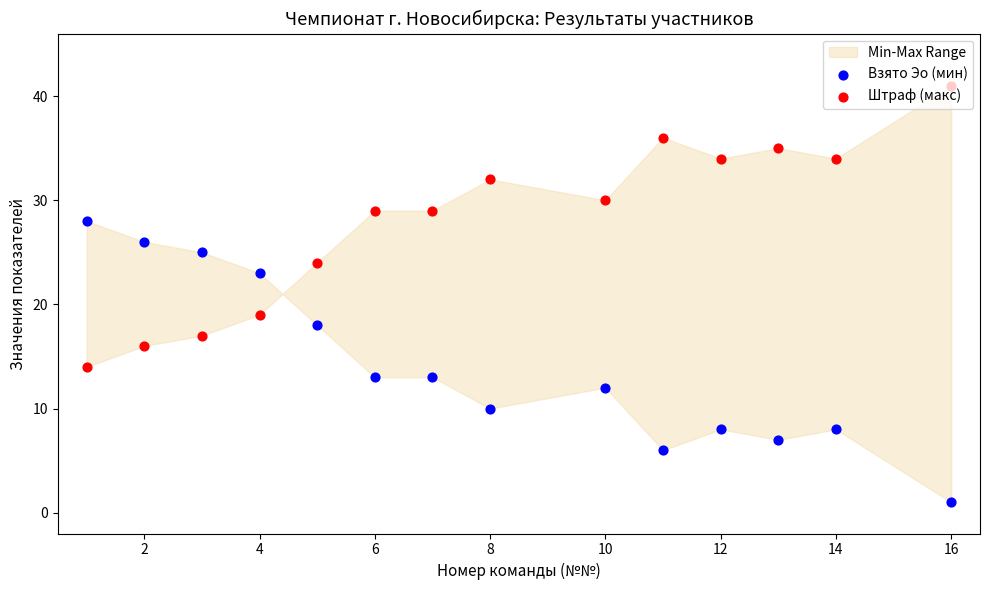

Which series has the largest Y range (max minus min)?

Взято Эо (мин)